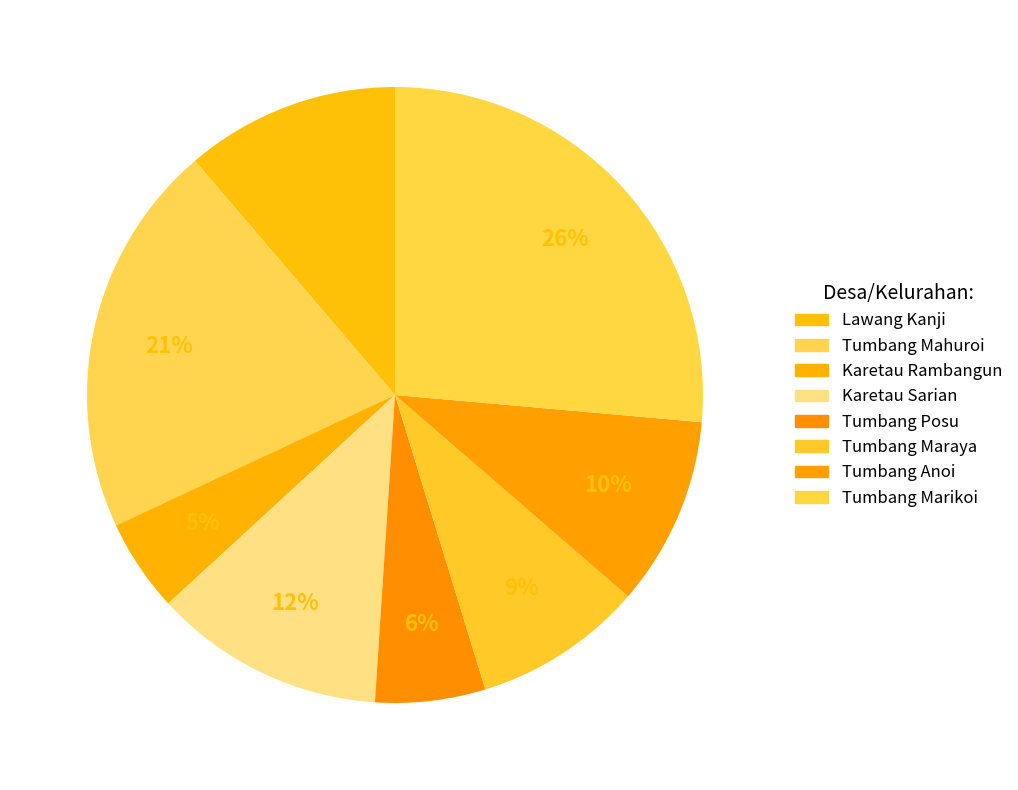

What is the ratio of the value at Tumbang Maraya to the value at Tumbang Posu?

1.5